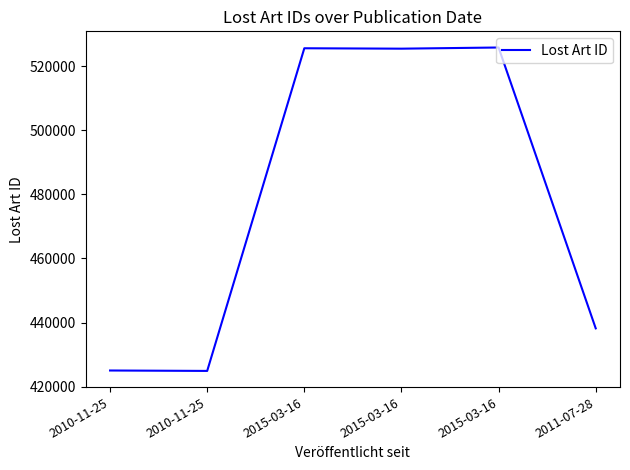

At which category does the data reach its first local valley?

2010-11-25